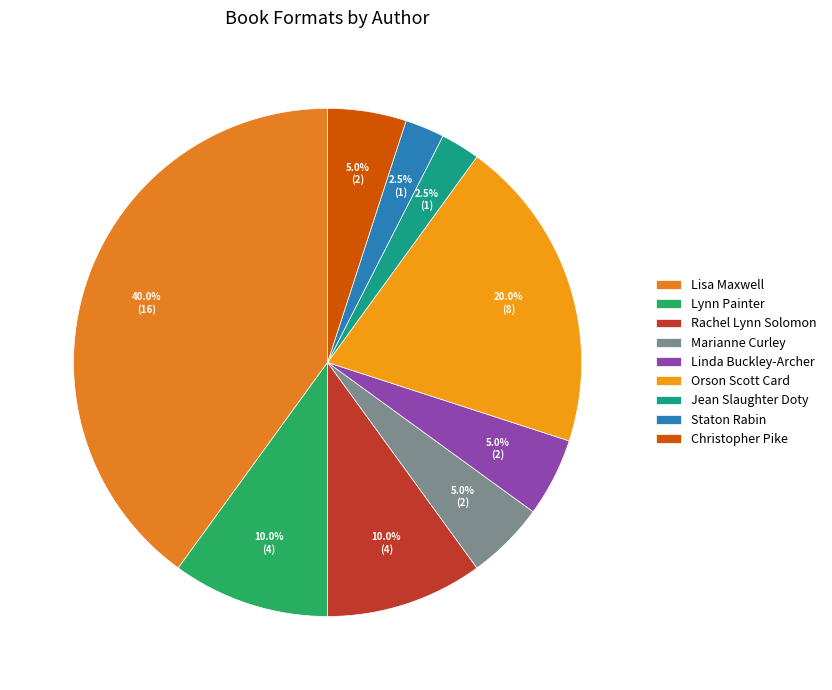

The Jean Slaughter Doty slice represents 14% of the pie. True or false?

False